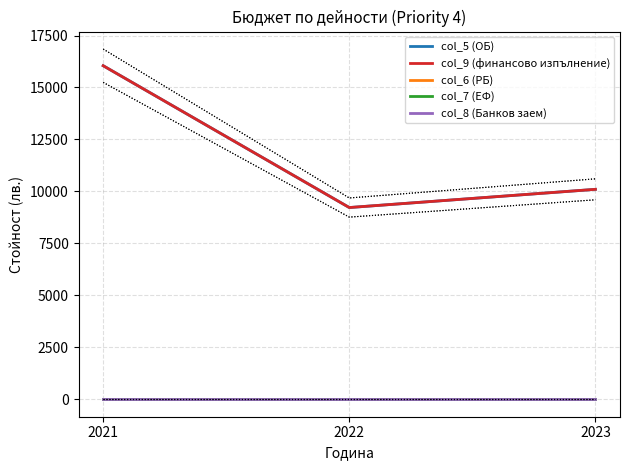

Does the chart have visible grid lines?

Yes